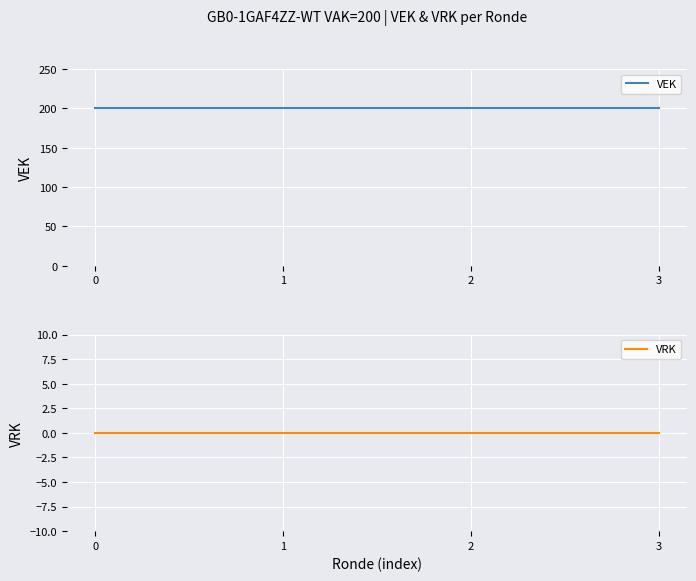

Reading right to left, what are all the values shown in this chart?

VEK: 3=200	2=200	1=200	0=200
VRK: 3=0	2=0	1=0	0=0